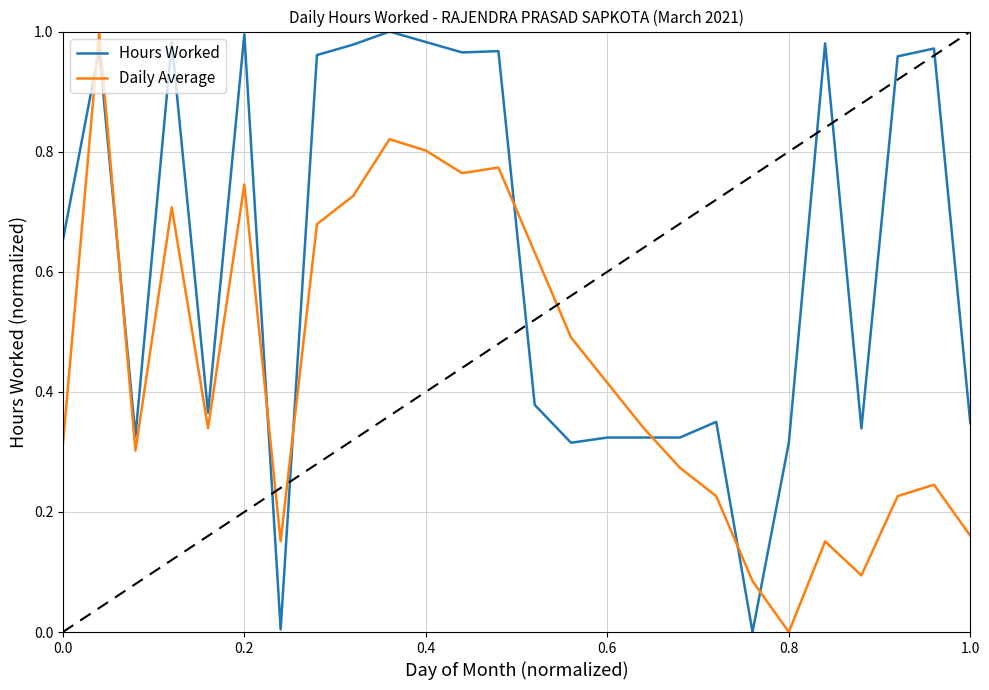

List the series in order of their overall mean, lowest first.

Daily Average, Hours Worked